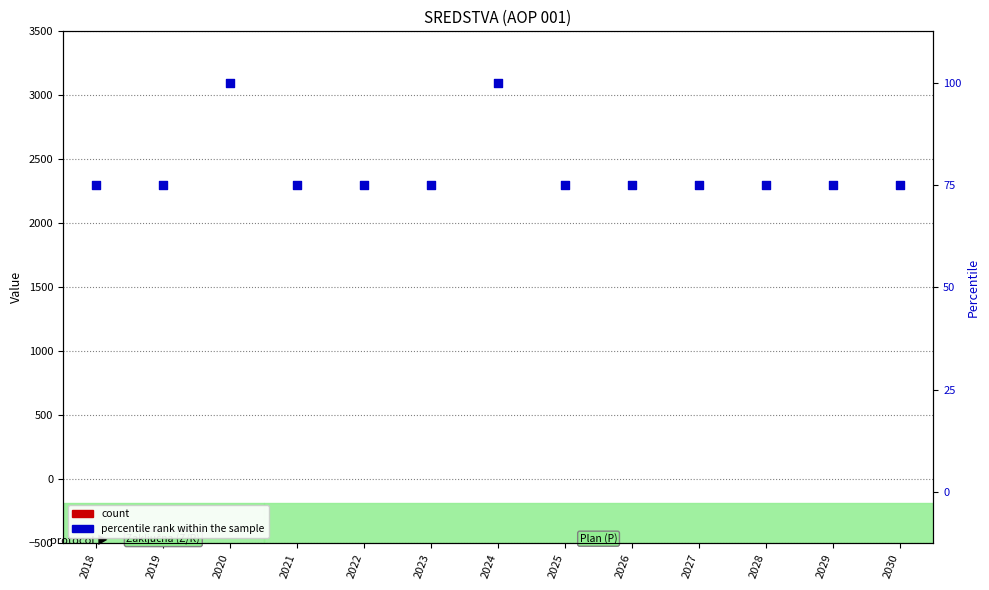

What are all the series names shown in the legend?

count, percentile rank within the sample